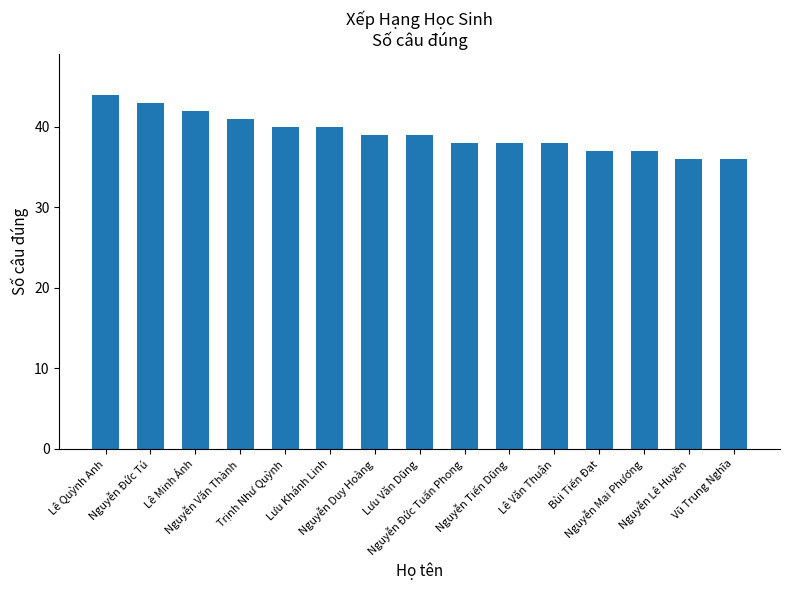

Are the bars grouped side by side (vs. stacked)?

No